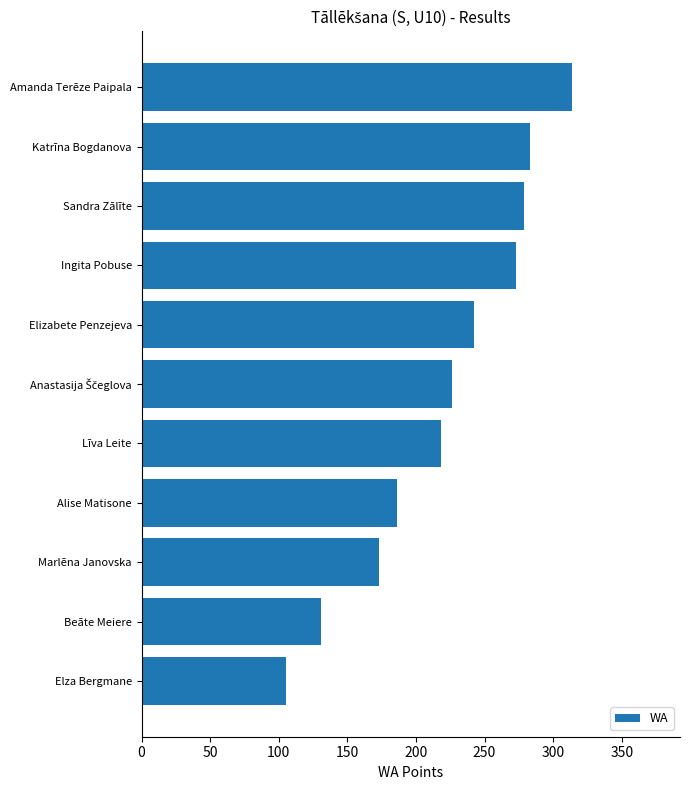

What is the label of the 5th bar from the top?

Elizabete Penzejeva